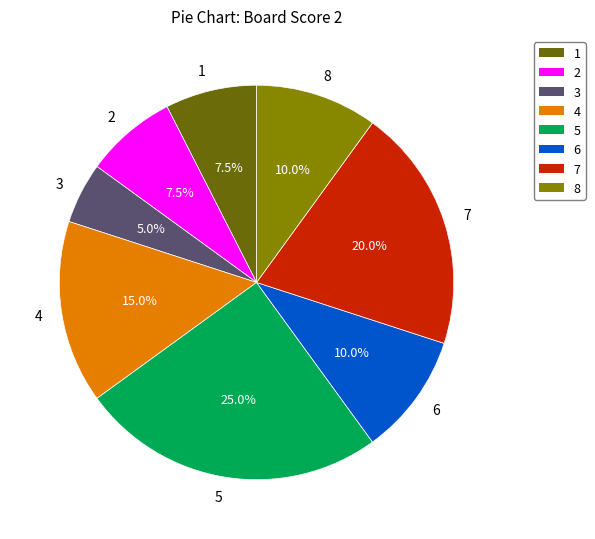

What is the largest slice in the pie chart?

5